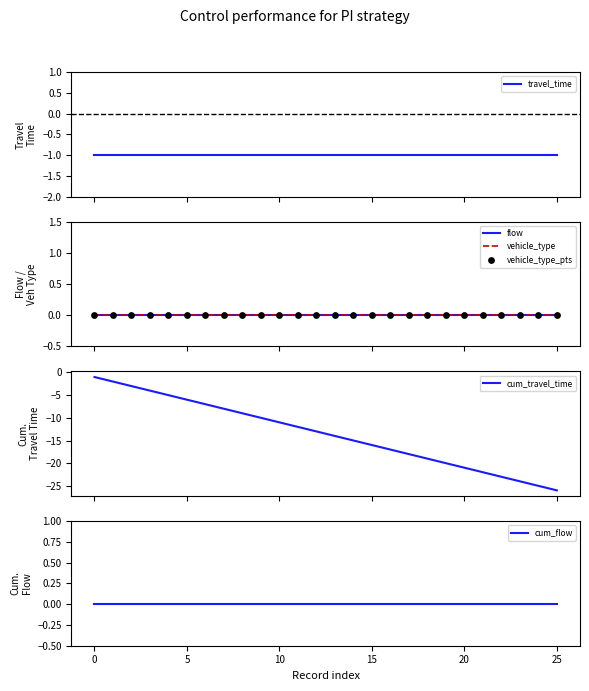

What is the minimum value for cum_travel_time?

-26